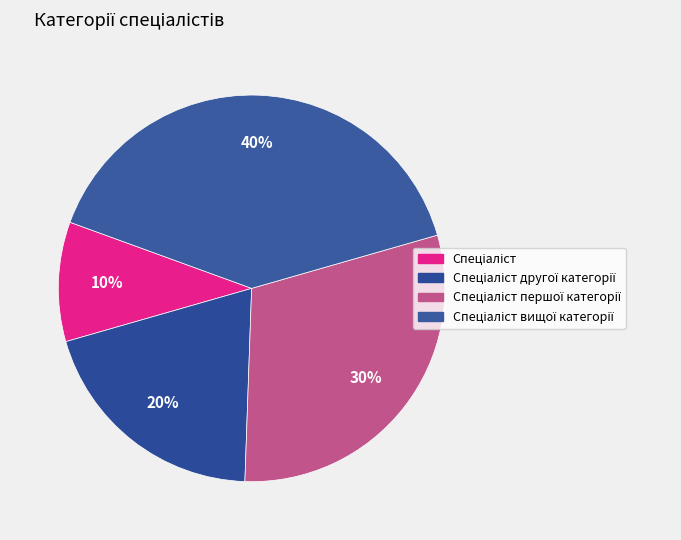

Is there a majority slice in this chart?

No